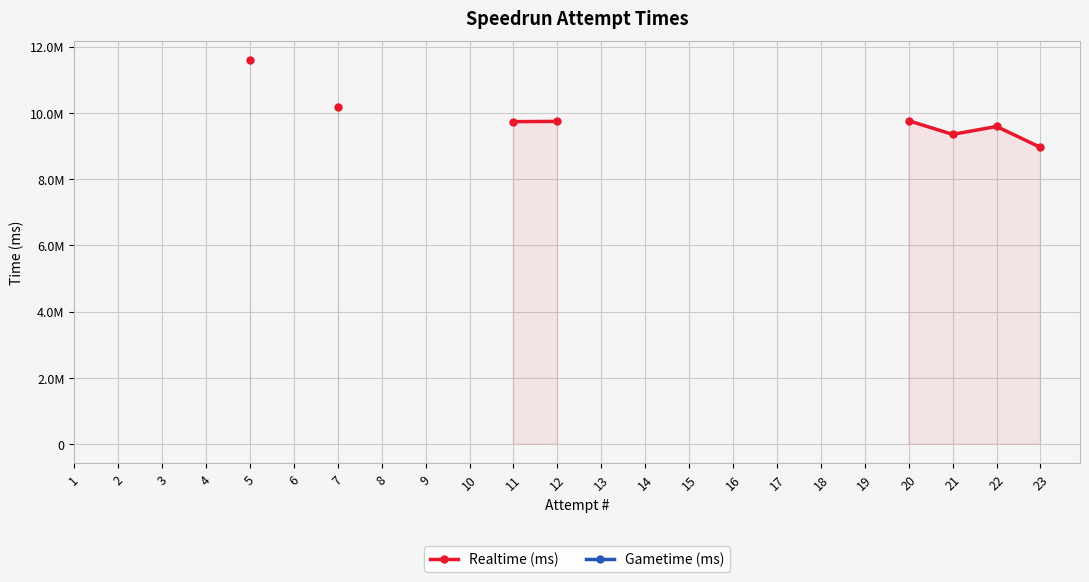

True or false: Realtime (ms) has more than 1 points higher than both neighbors.

False